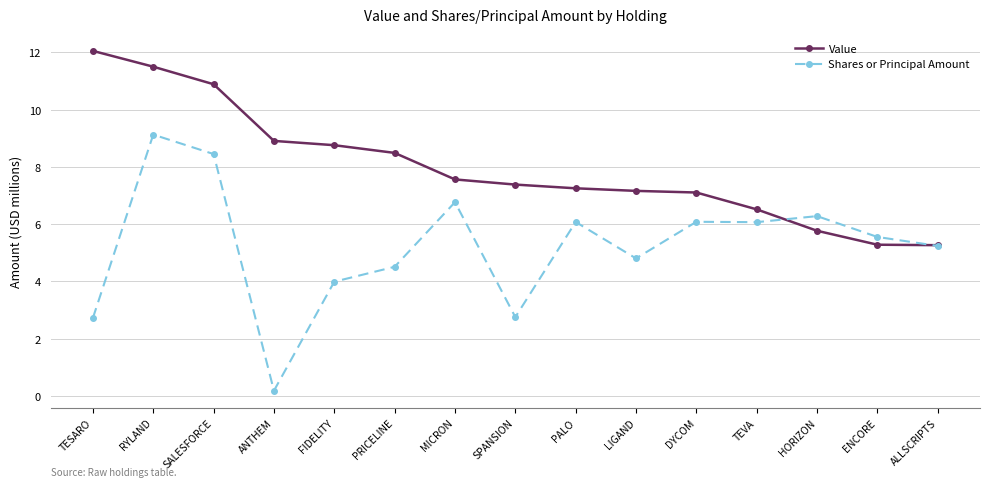

What are all the series names shown in the legend?

Value, Shares or Principal Amount